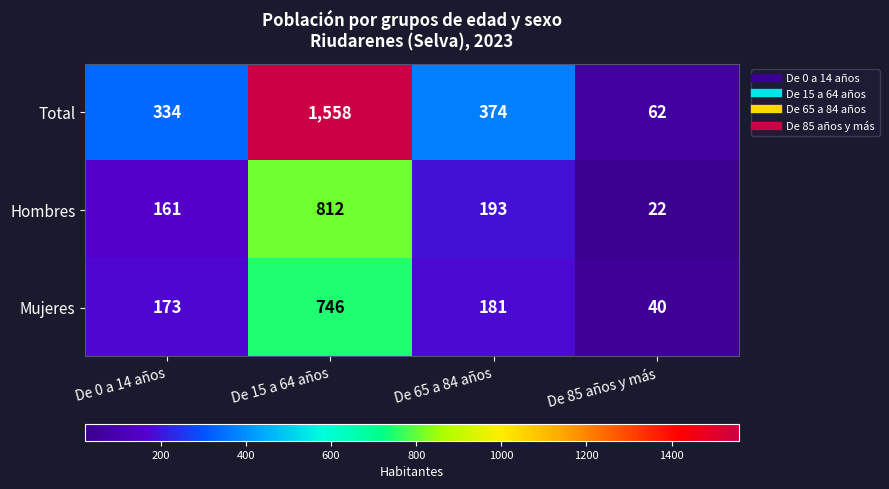

How many data points does each series have?

4